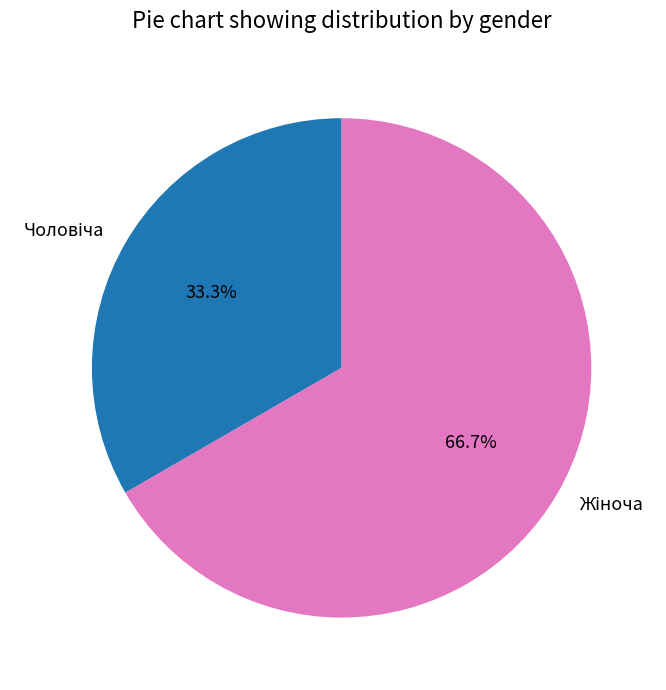

Is there any slice that represents more than half of the pie?

Yes